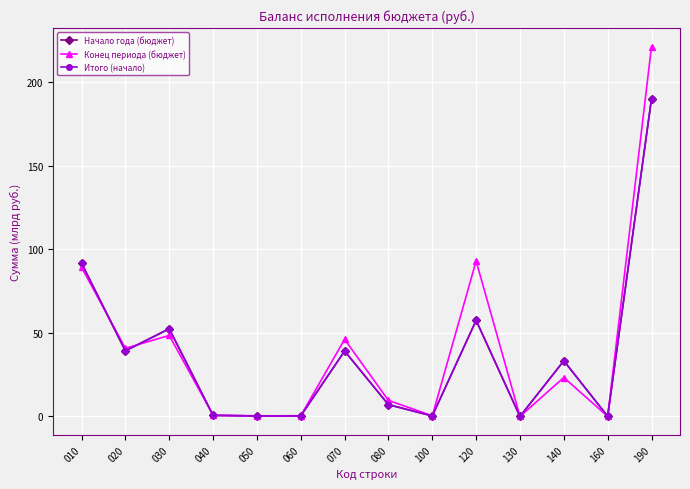

Reading left to right, extract all data points from this chart.

Начало года (бюджет): 91.8	39.3	52.5	0.6	0.3	0.3	39.1	7.0	0.3	57.5	0.0	33.3	0.1	190.2
Конец периода (бюджет): 89.3	40.8	48.5	0.8	0.4	0.4	46.2	9.6	0.4	93.1	0.0	23.3	0.0	221.5
Итого (начало): 91.8	39.3	52.5	0.6	0.3	0.3	39.1	7.0	0.3	57.5	0.0	33.3	0.1	190.2